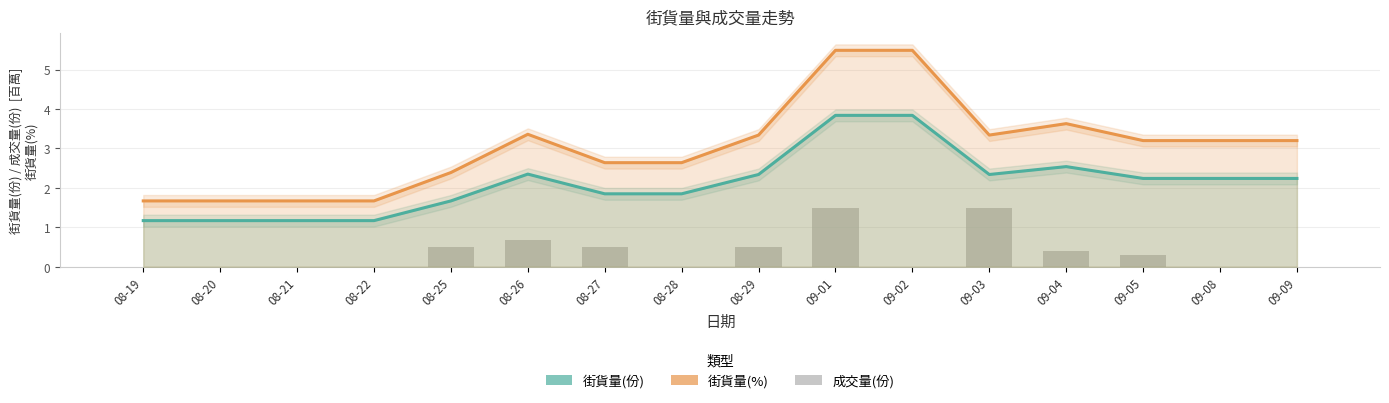

The value of 街貨量(%) at 08-20 is 1.7. True or false?

True